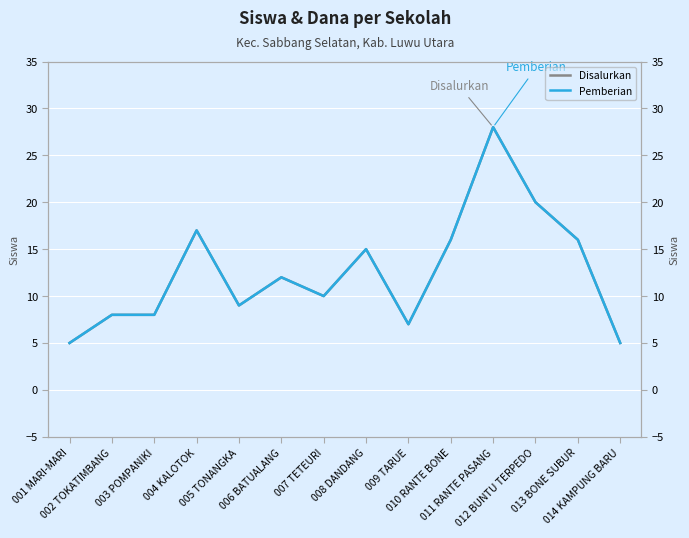

What is the maximum value shown in the chart?

28